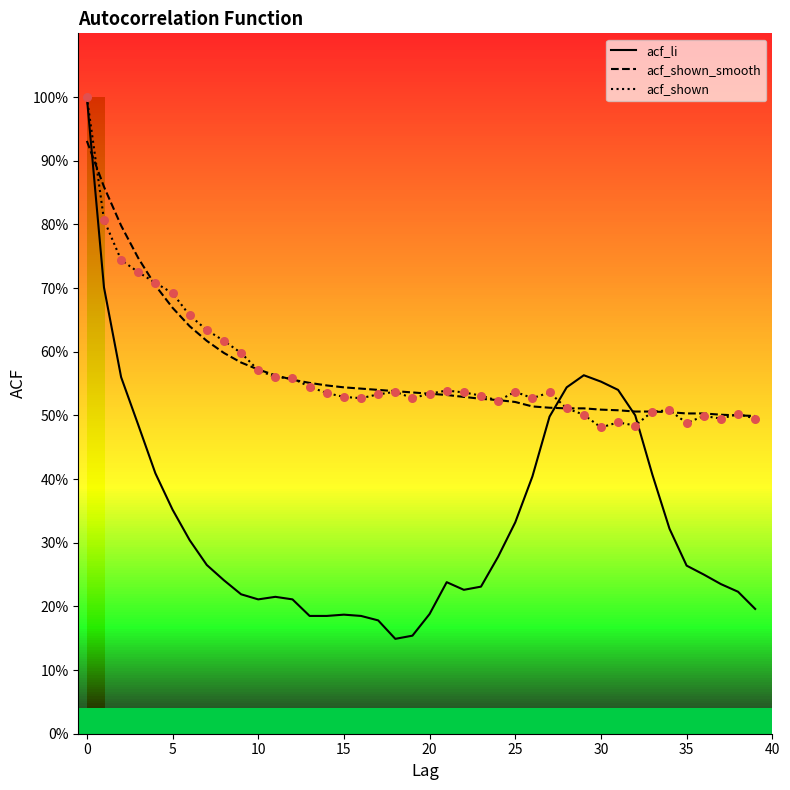

Is this an area chart (filled region under the line)?

No